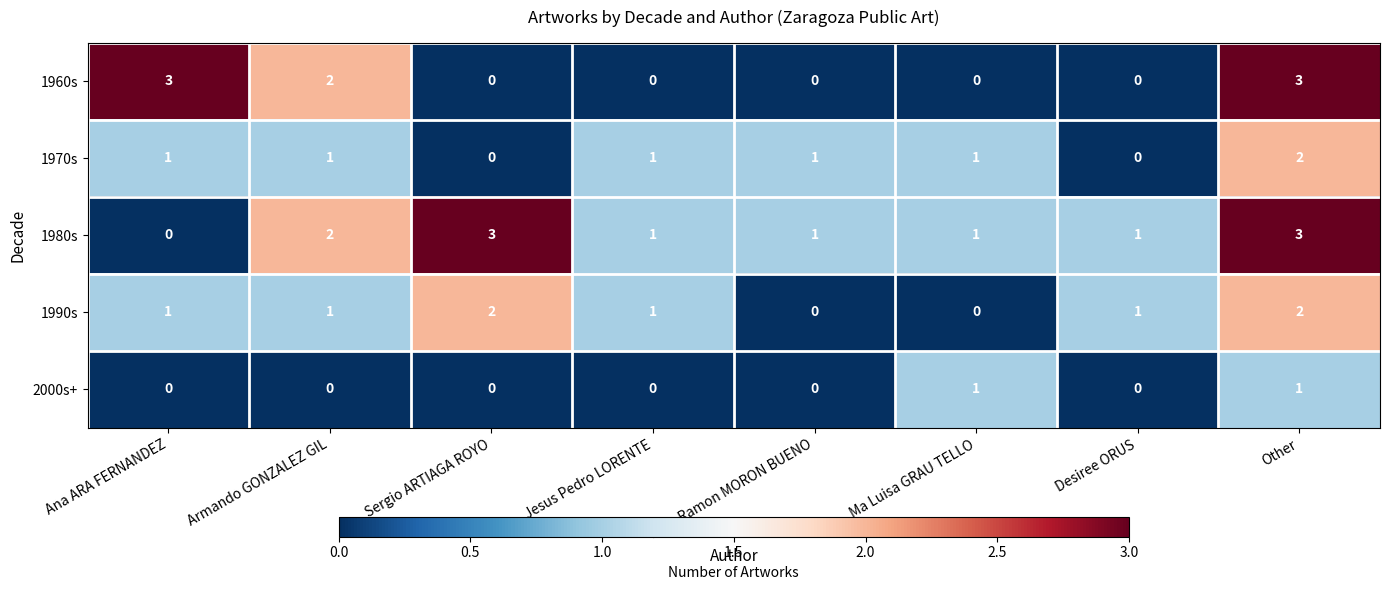

Between Ana ARA FERNANDEZ and Ma Luisa GRAU TELLO, which series saw the biggest shift?

1960s